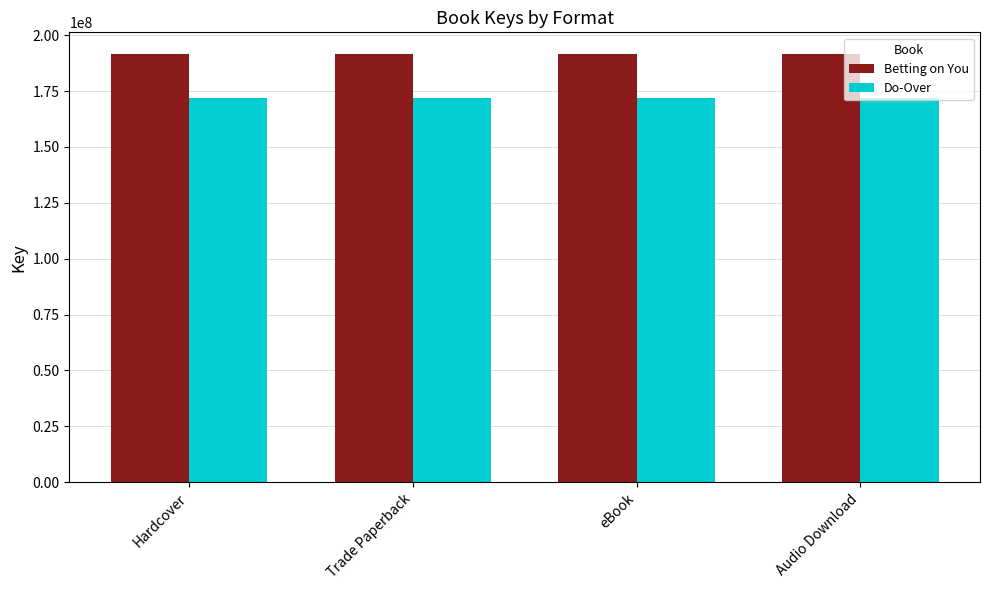

The Do-Over series shows 268202722 at eBook. True or false?

False